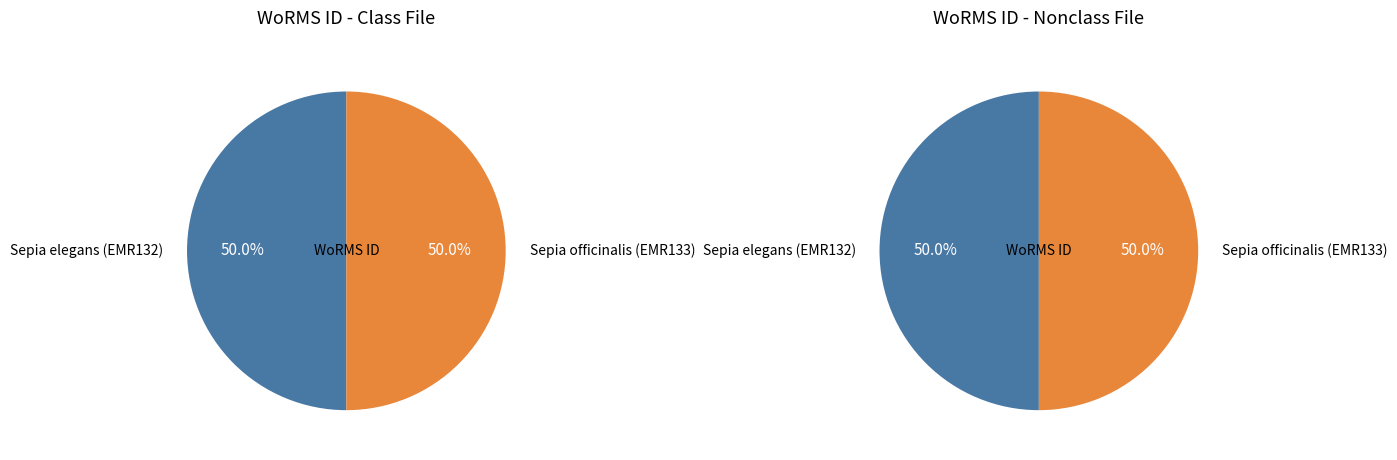

To the nearest percent, what portion does Sepia officinalis (EMR133) represent?

50%